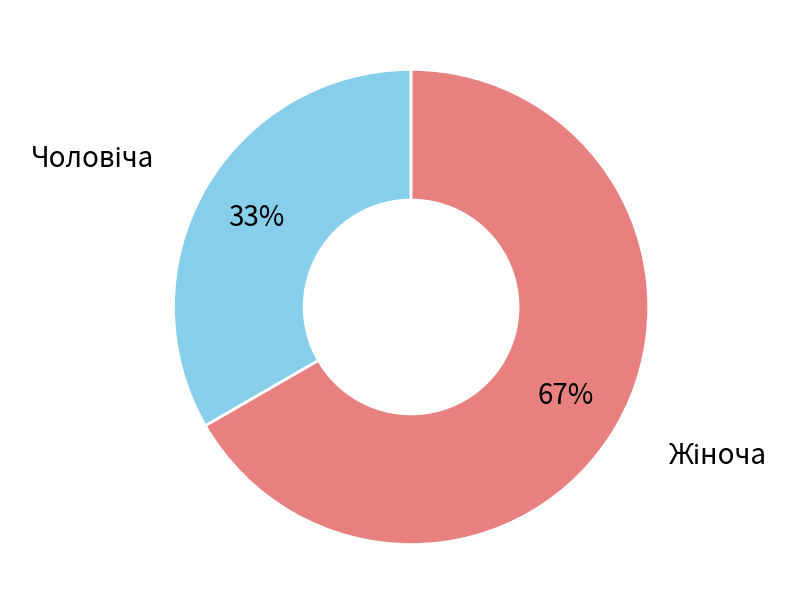

Is there a majority slice in this chart?

Yes